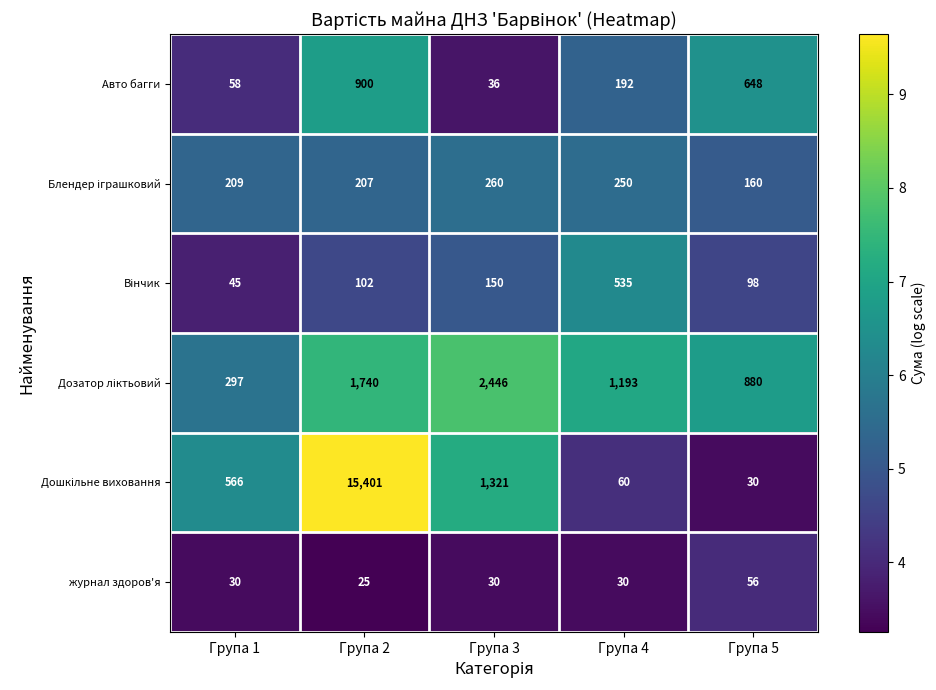

What is the difference between the журнал здоров'я values at Група 5 and Група 3?

26